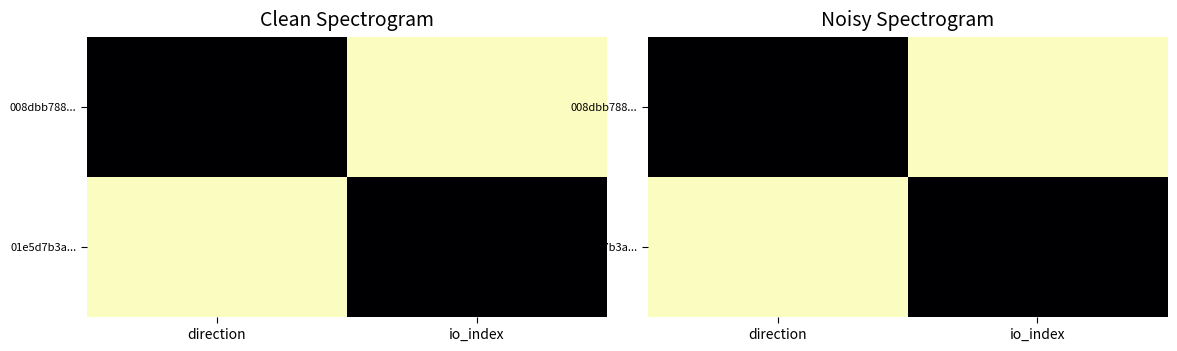

What is the spread (max minus min) of values at io_index?

1